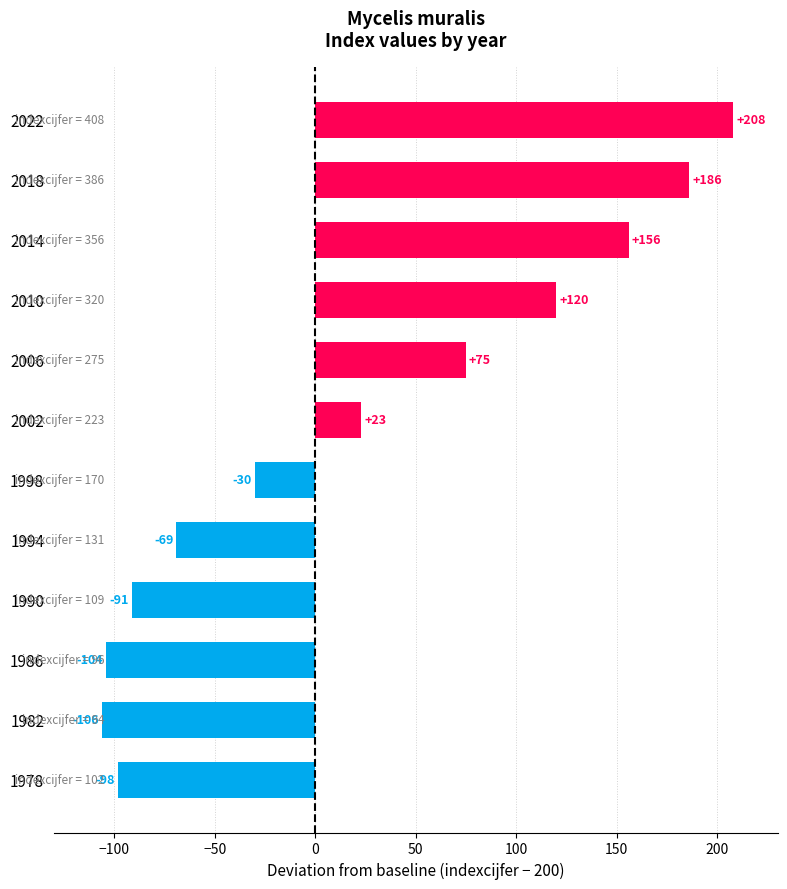

At which category does the chart reach its minimum across all series?

1982